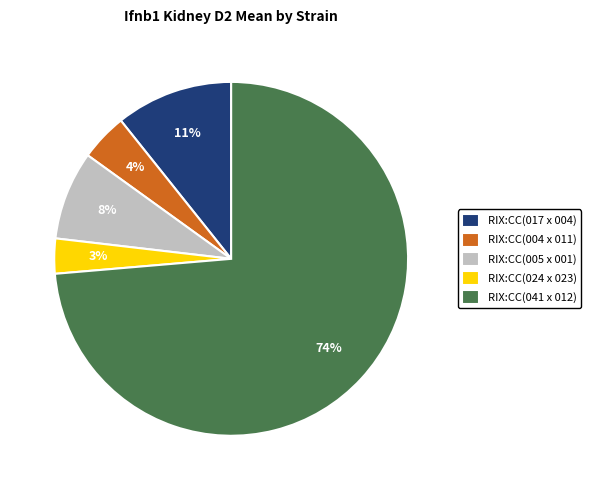

Between RIX:CC(005 x 001) and RIX:CC(024 x 023), which is larger?

RIX:CC(005 x 001)